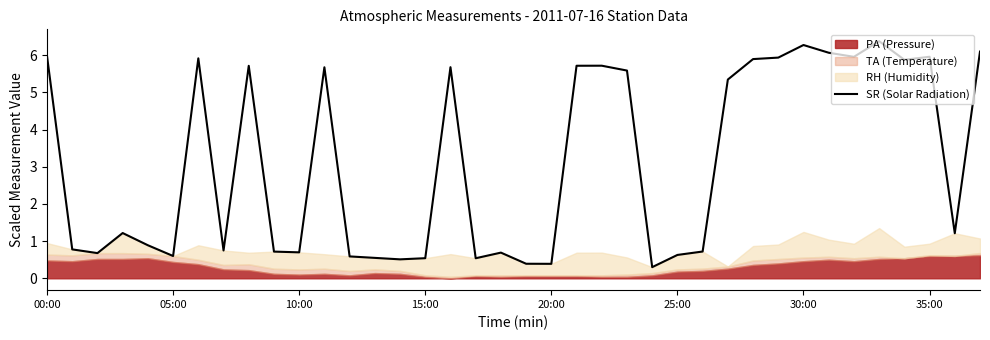

What is the lowest value of the SR (Solar Radiation) series?

0.3